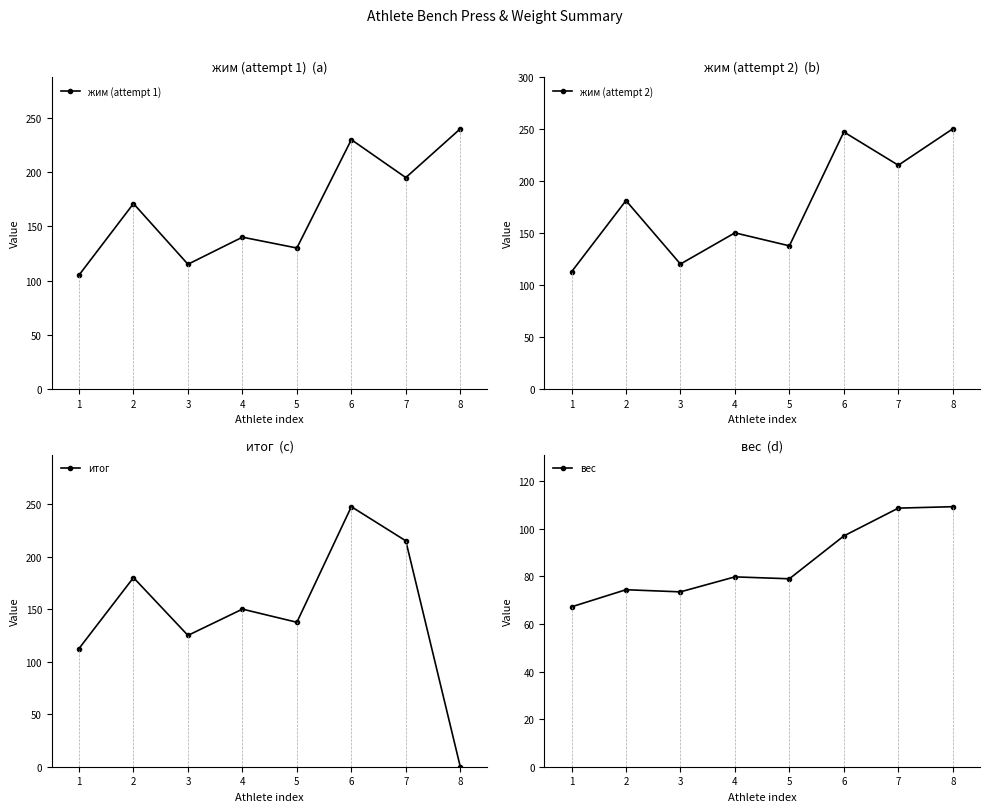

How many interior local valleys does the жим (attempt 2) series have?

3